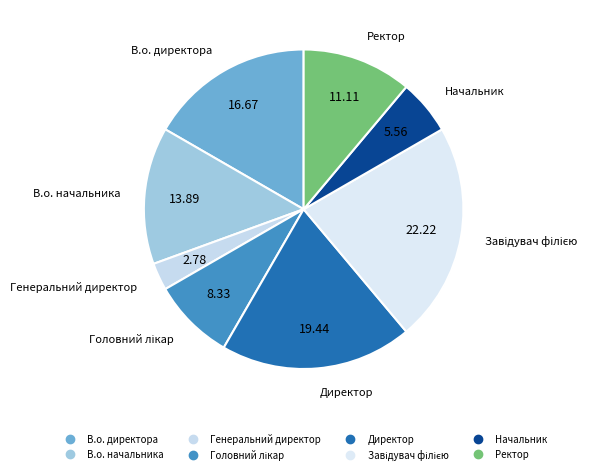

The Генеральний директор slice represents 3% of the pie. True or false?

True